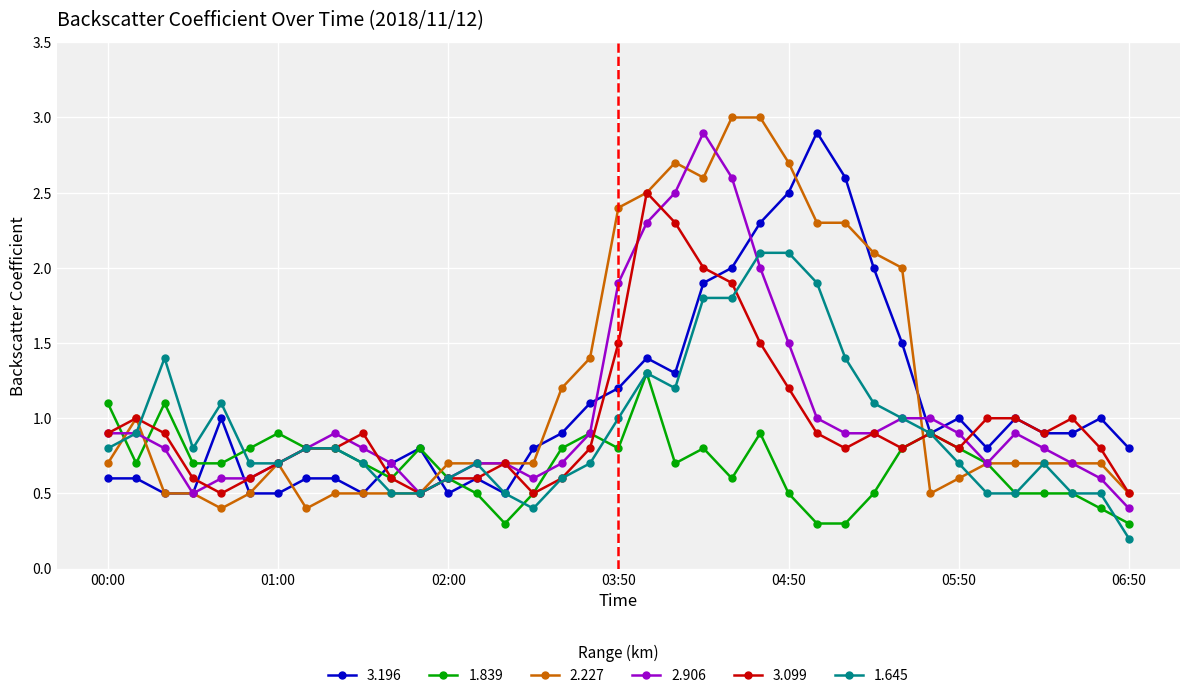

Which series ends up on top after the final intersection of 3.099 and 2.906?

3.099